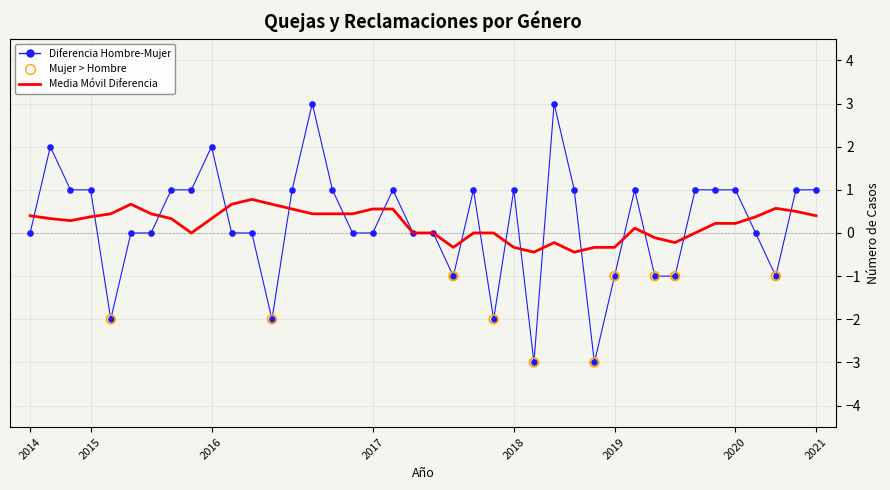

Which series has the largest range (max minus min)?

Diferencia Hombre-Mujer